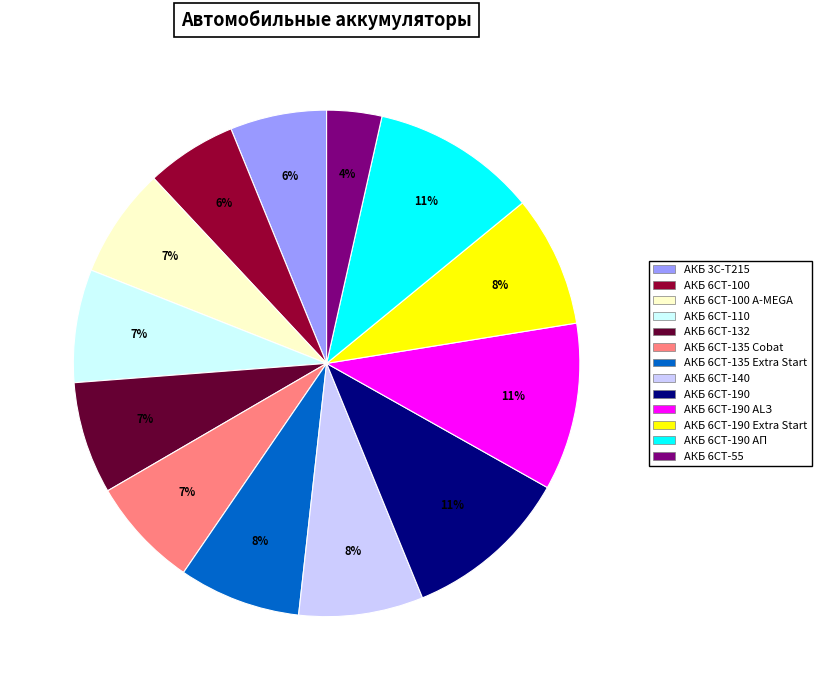

Is there any slice that represents more than half of the pie?

No